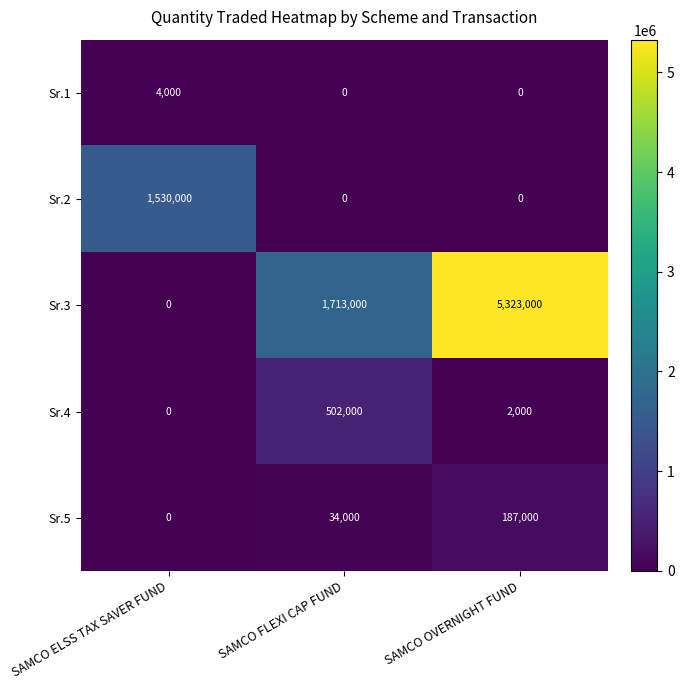

How many distinct data groups are displayed?

5